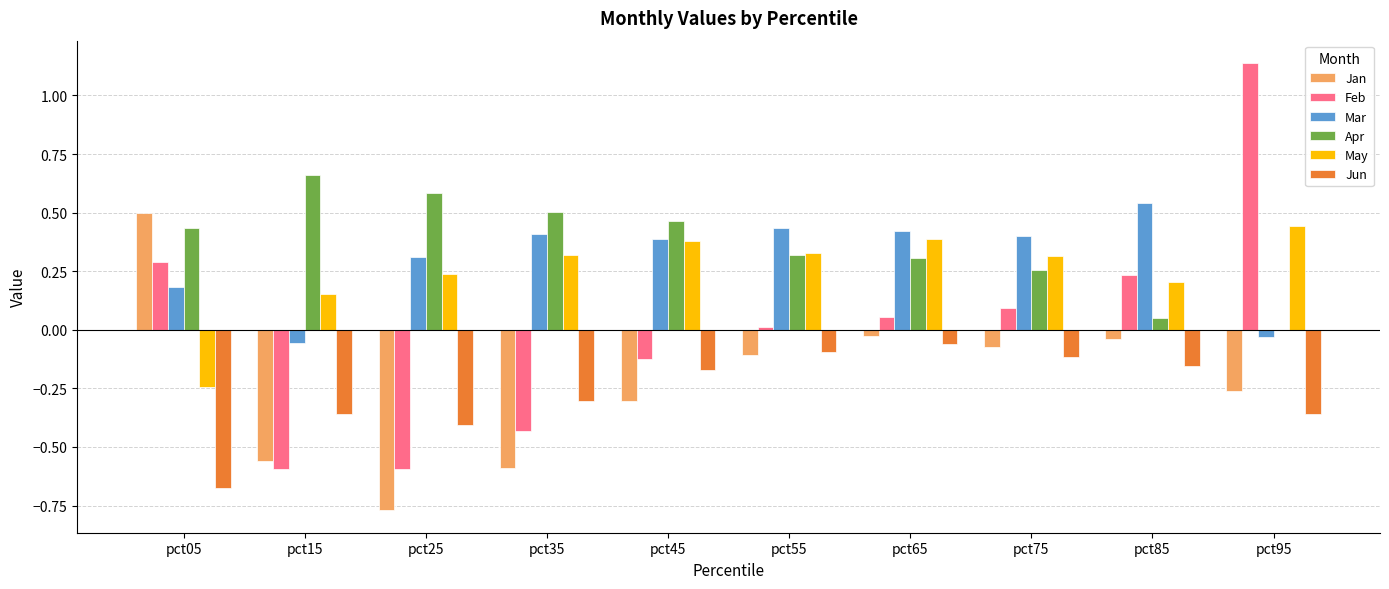

How many series are shown in this chart?

6